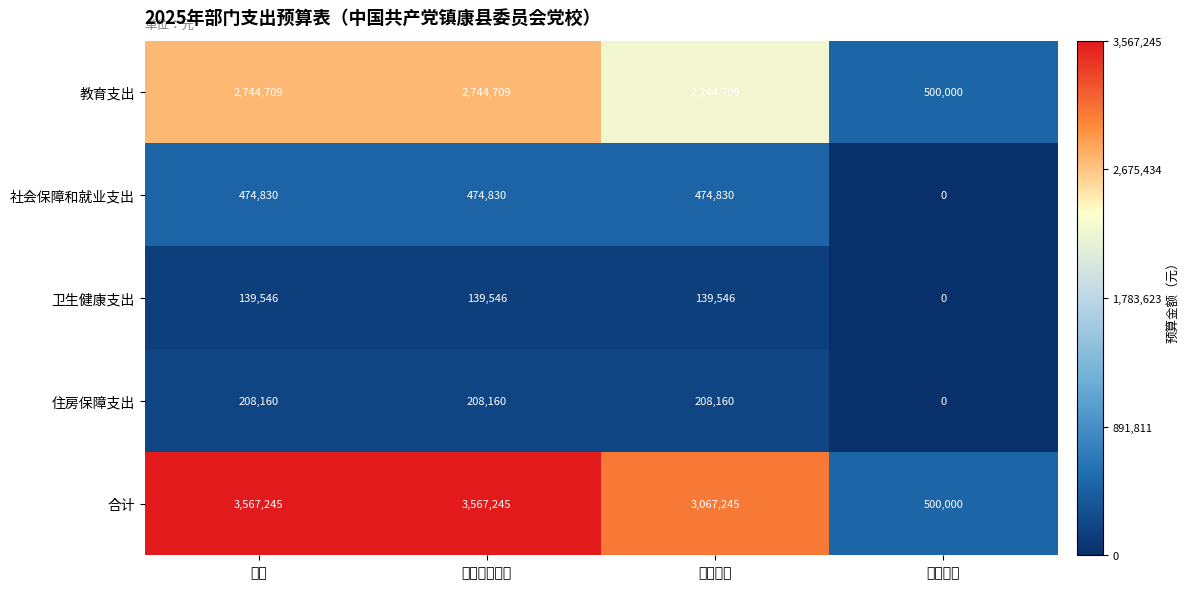

Read the 教育支出 value at 项目支出, to the nearest 10.

500000